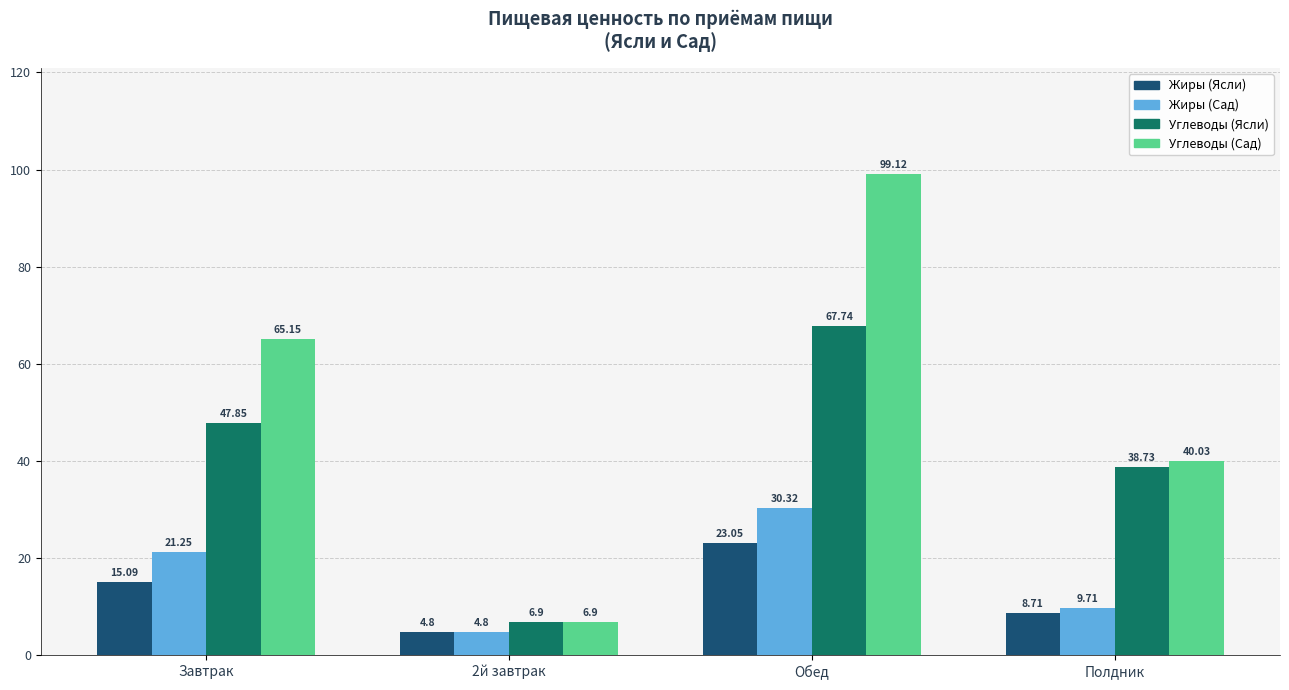

Which category has the lowest value in the Жиры (Ясли) series?

2й завтрак